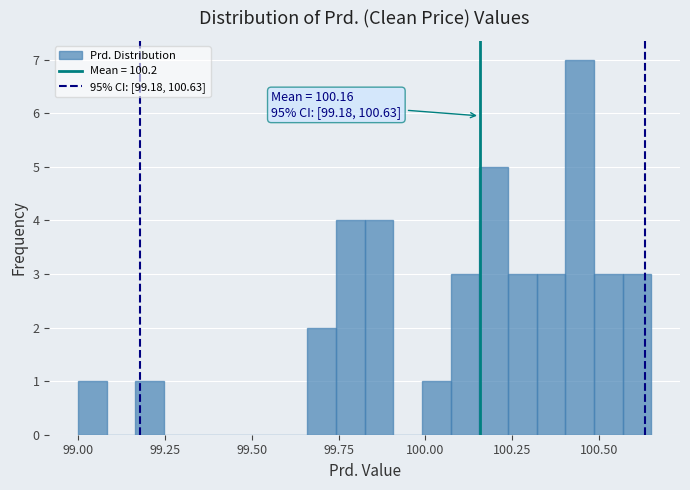

Read against the x-axis, roughly where is the centre of the tallest bar?

100.45